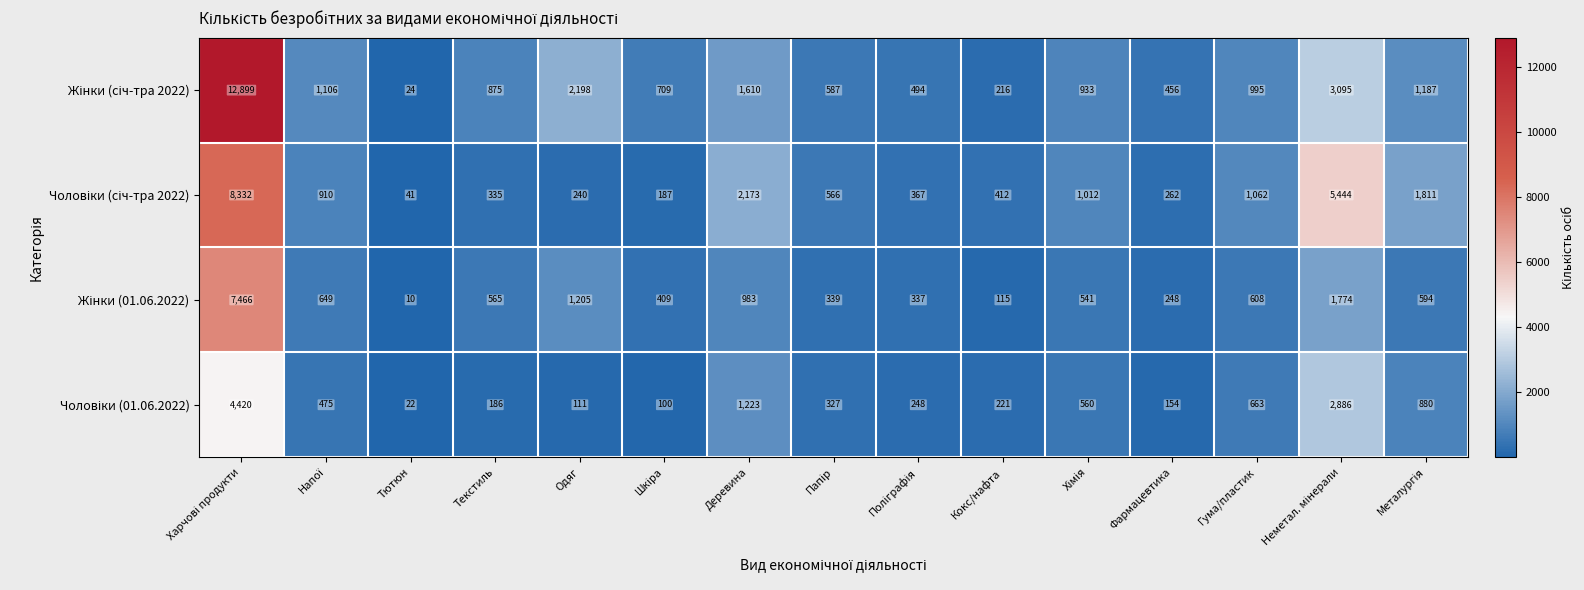

Which category has the lowest value across all series?

Тютюн